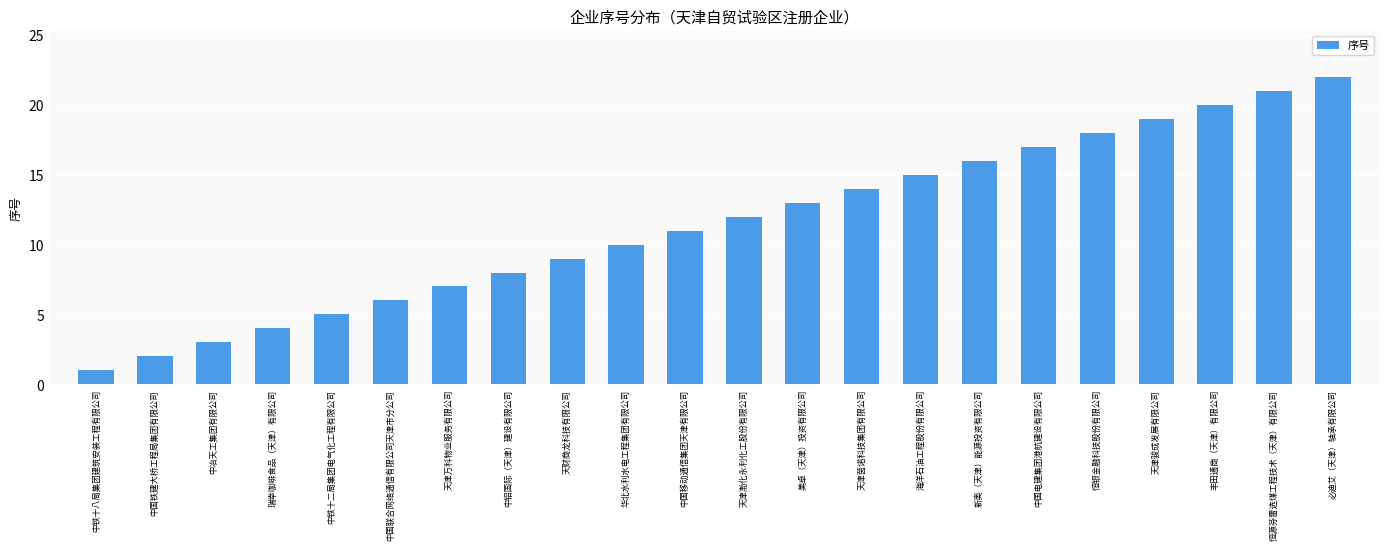

Which label corresponds to the smallest value in the chart?

中铁十八局集团建筑安装工程有限公司